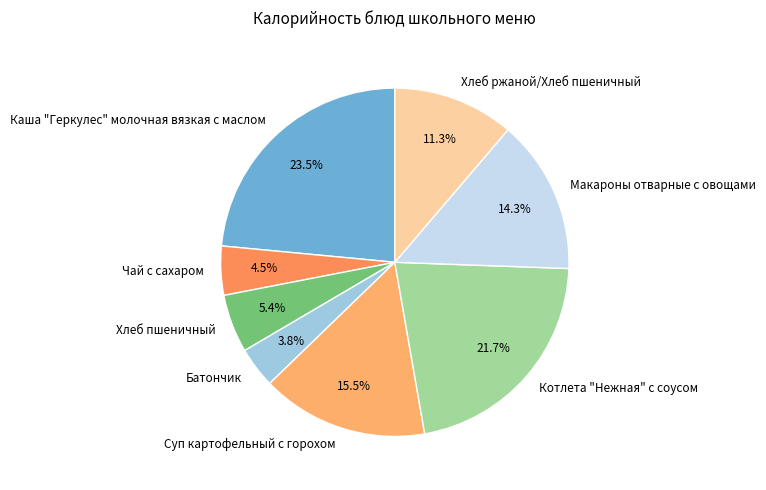

How many slices are in this pie chart?

8